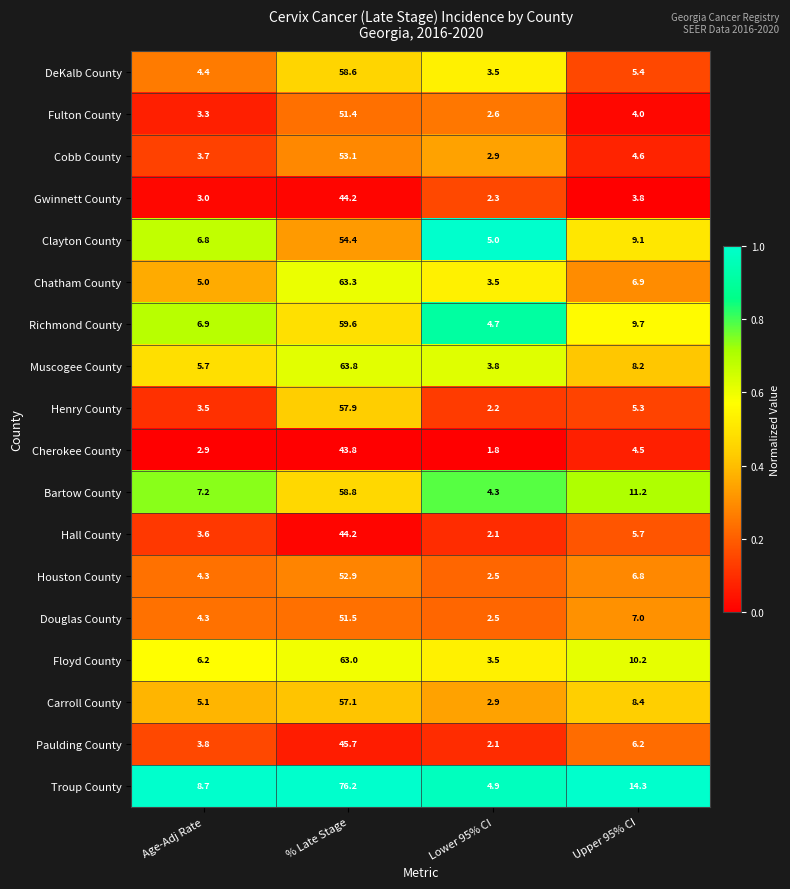

Which category has the highest value across all series?

% Late Stage